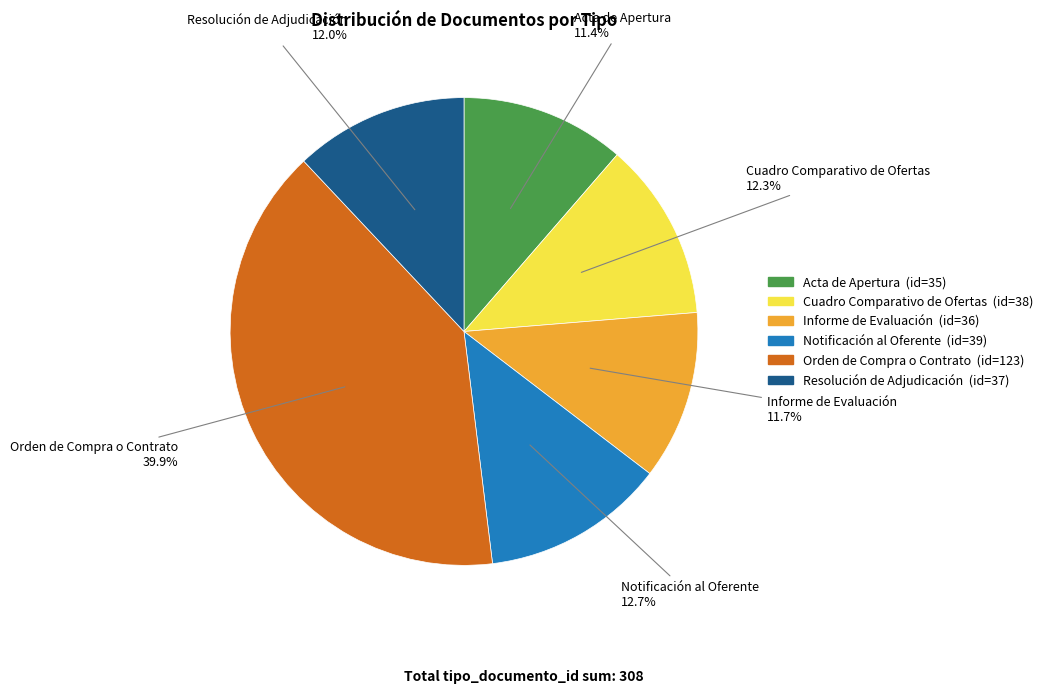

Is there any slice that represents more than half of the pie?

No